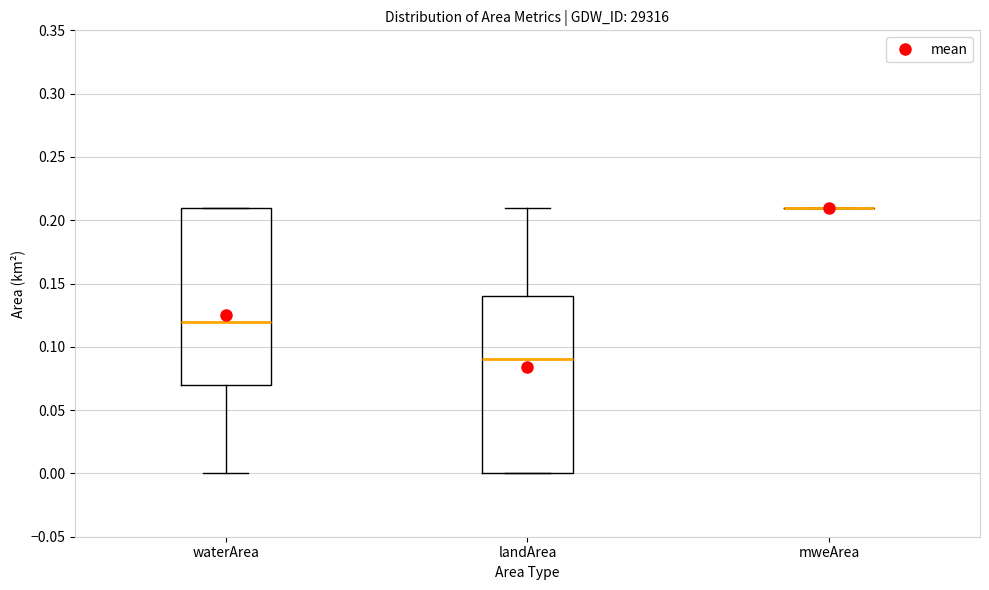

Reading left to right, transcribe this box plot: for each box, give where its median line is, the range the box spans, and where its two whiskers end, as read against the y-axis. The values are not printed on the chart, so give them approximately, as read against the axis.

waterArea: median 0.12, box 0.07 to 0.21, whiskers 0.00 to 0.21
landArea: median 0.09, box 0.00 to 0.14, whiskers 0.00 to 0.21
mweArea: box collapsed to a line at 0.21, whiskers 0.21 to 0.21